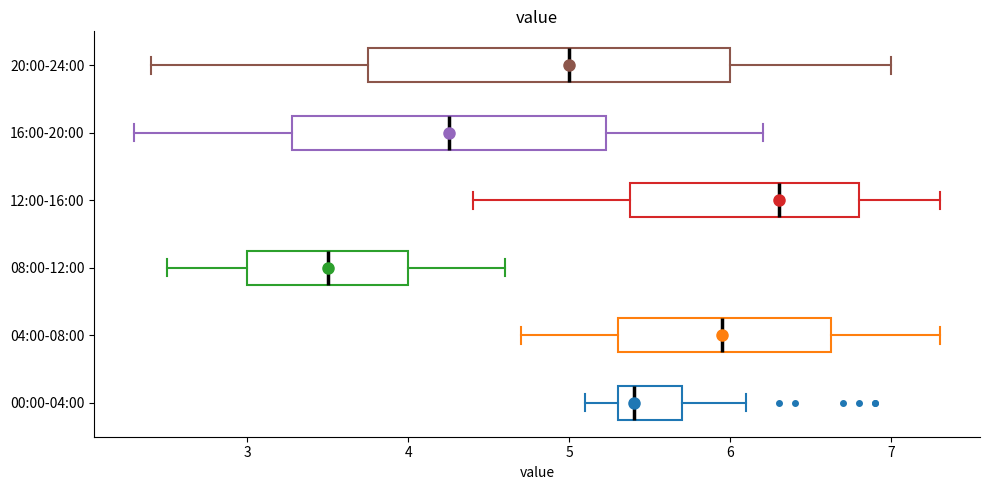

Which box has the furthest to the left median line?

08:00-12:00